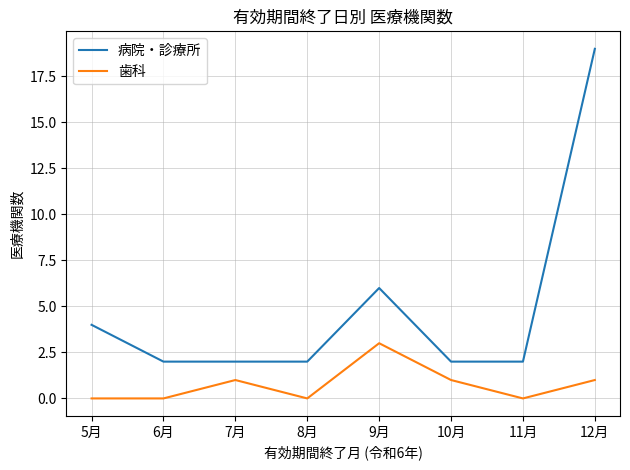

What is the highest value of the 病院・診療所 series?

19